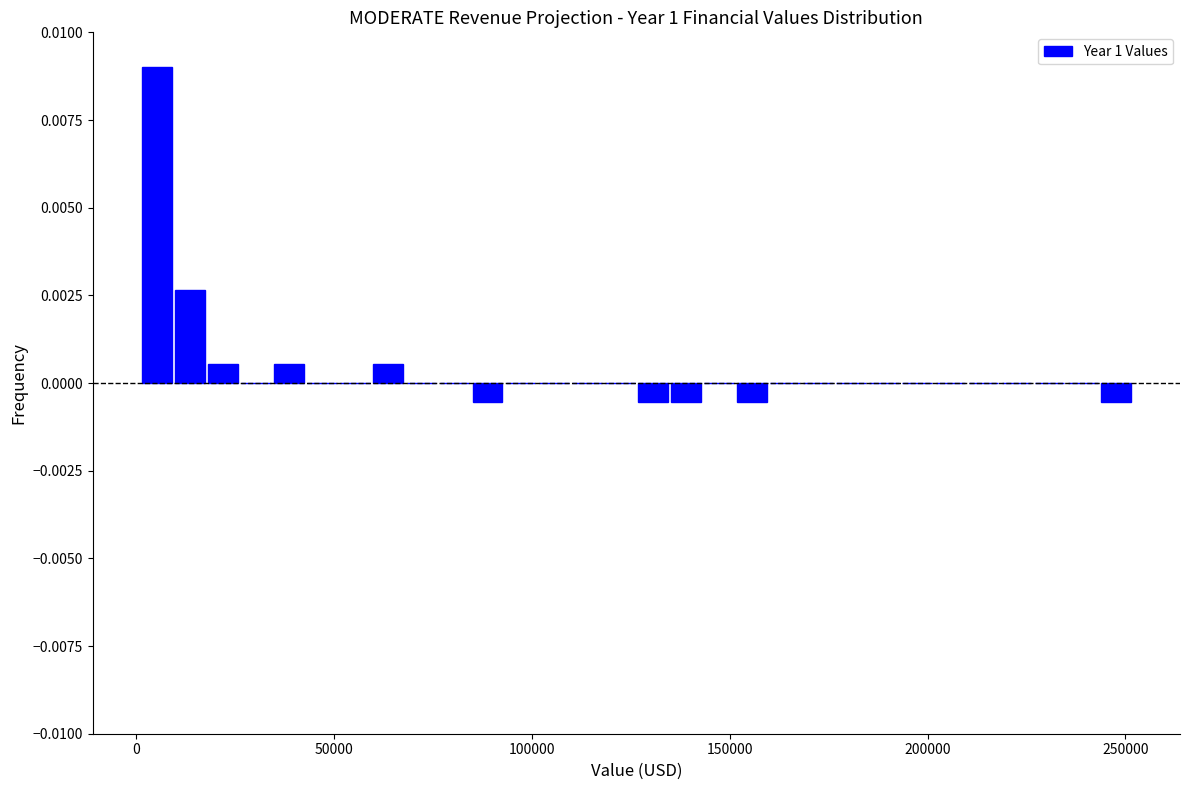

Around what value on the x-axis is the tallest bar? Give the approximate position of its centre, as read against the axis.

5000